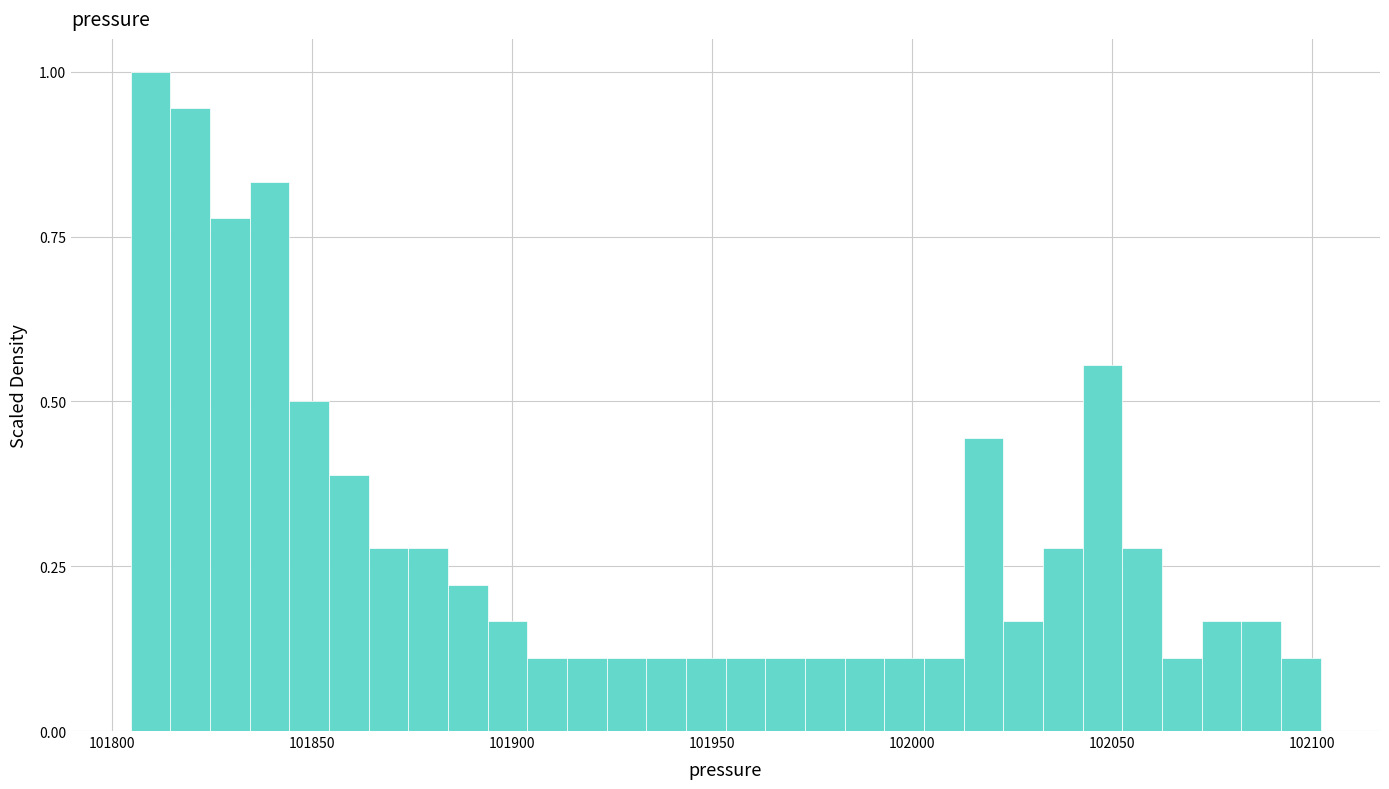

Read against the x-axis, roughly where is the centre of the tallest bar?

101810